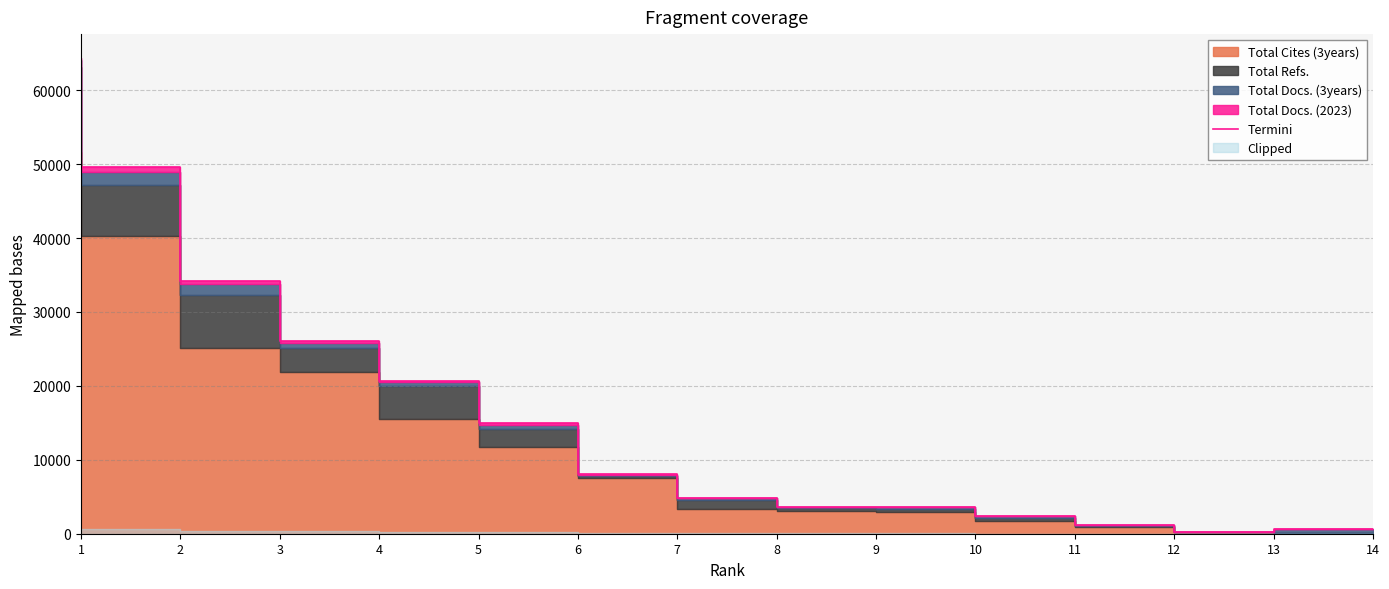

The chart shows a value of 20711 at 5. True or false?

True